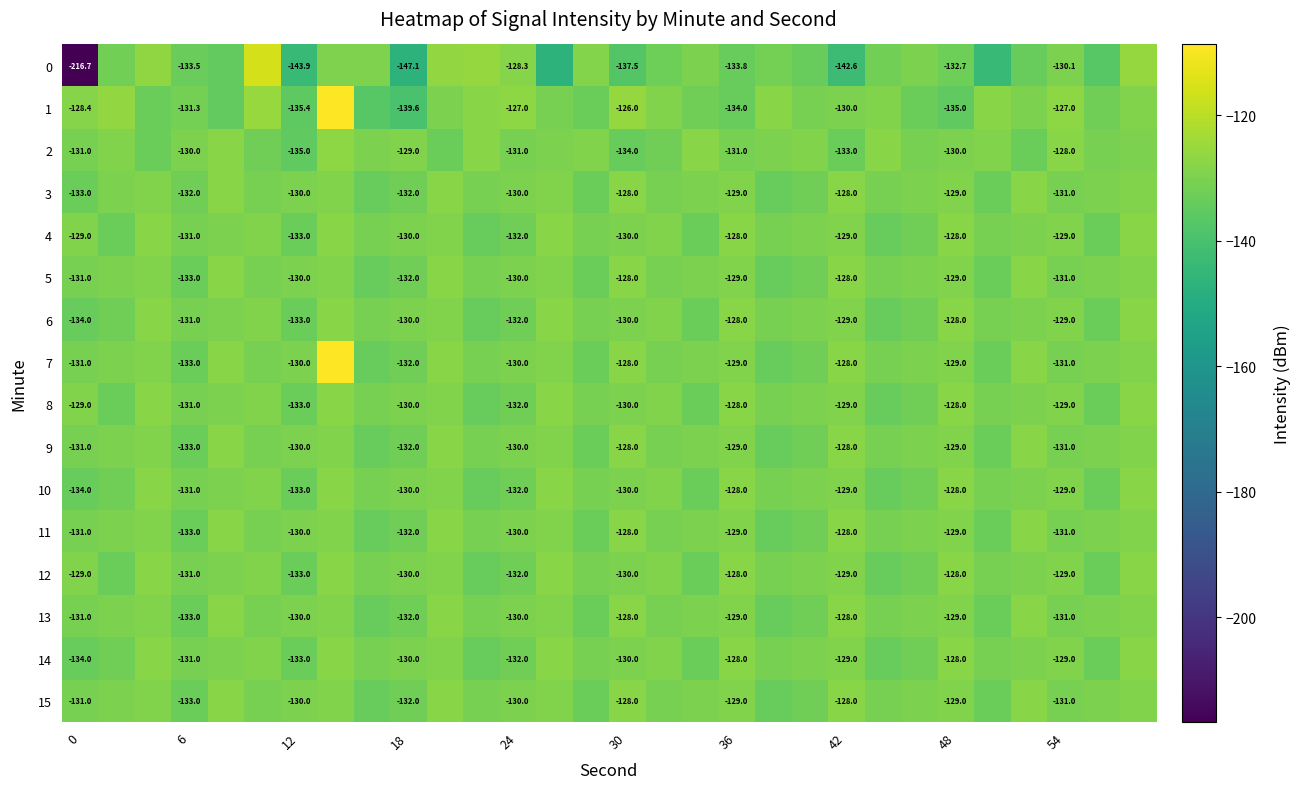

How many data points in 13 are above -130?

11